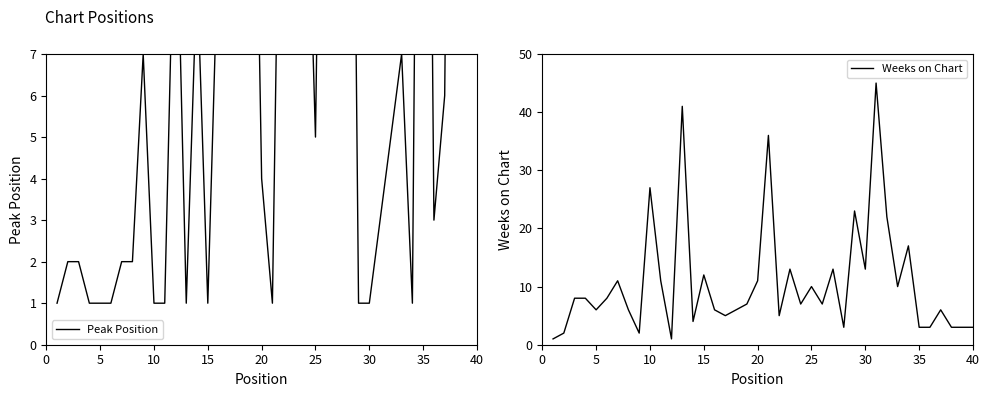

List the series in order of their peak value, highest first.

Weeks on Chart, Peak Position